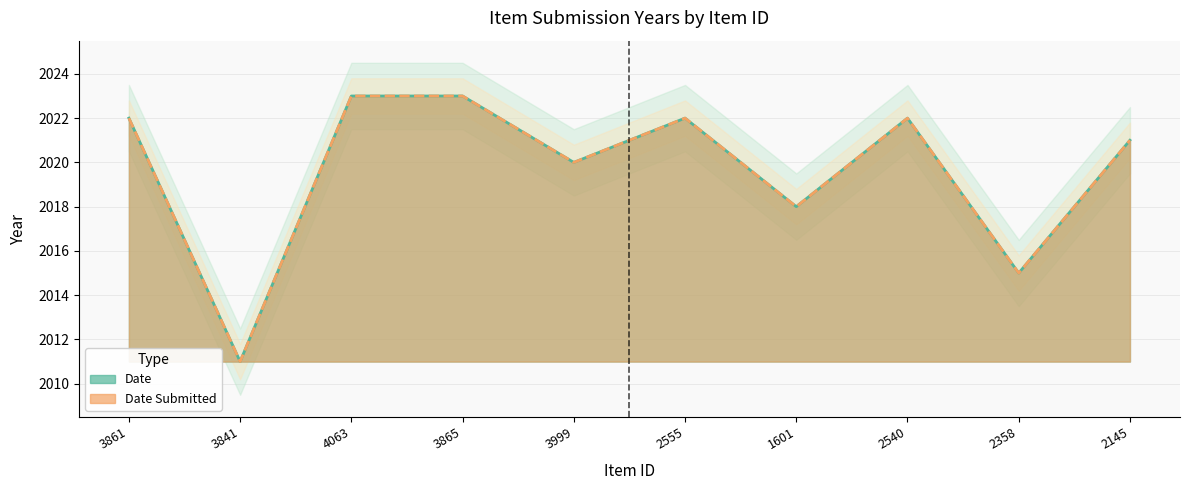

Is the value of Date at 4063 greater than the value of Date Submitted at 4063?

No